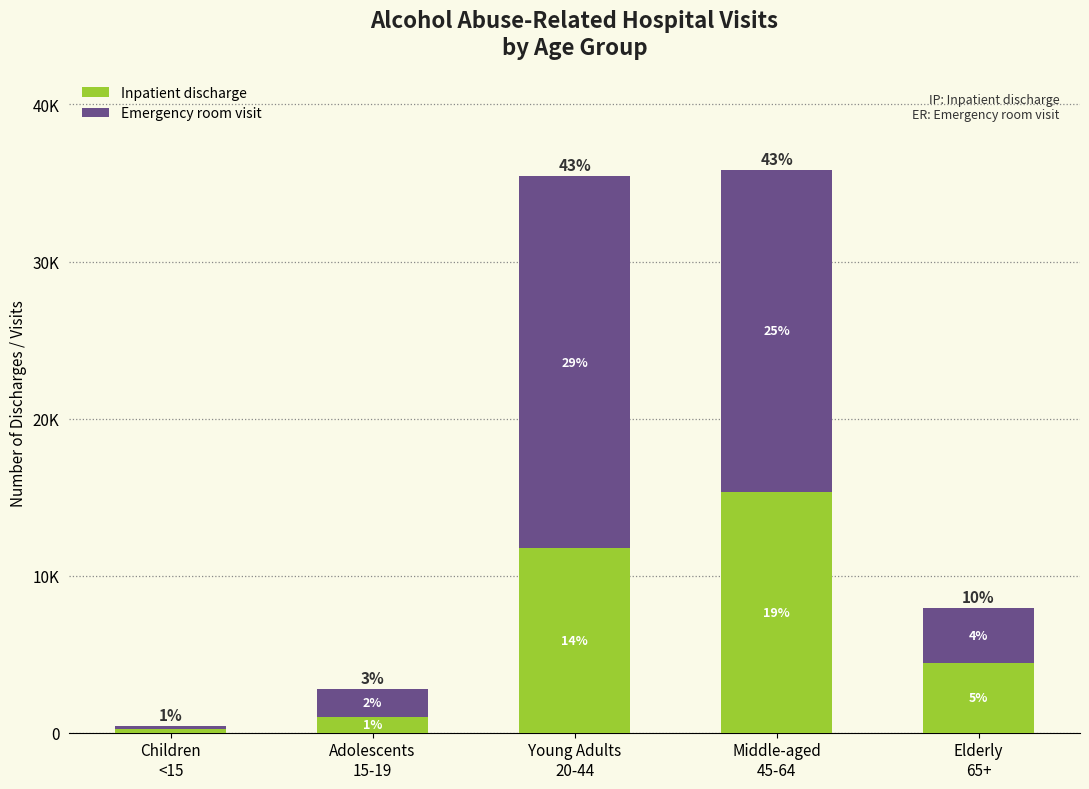

What are all the series names shown in the legend?

Inpatient discharge, Emergency room visit